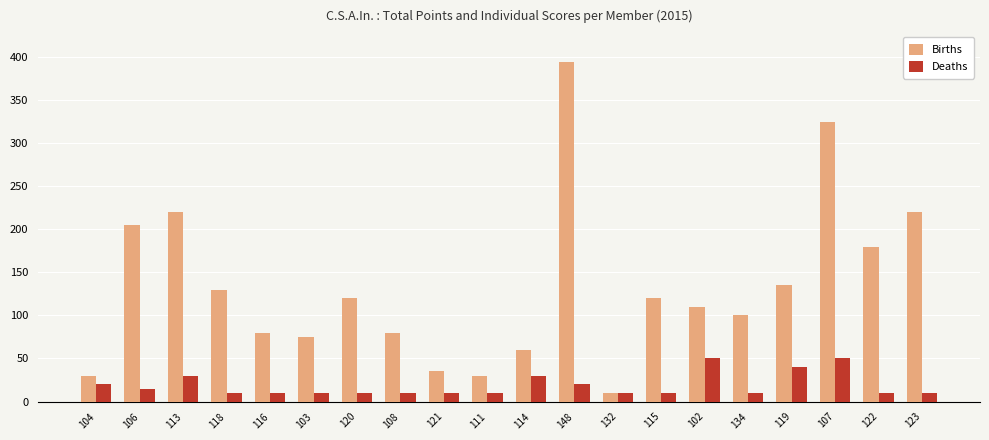

What are all the series names shown in the legend?

Births, Deaths